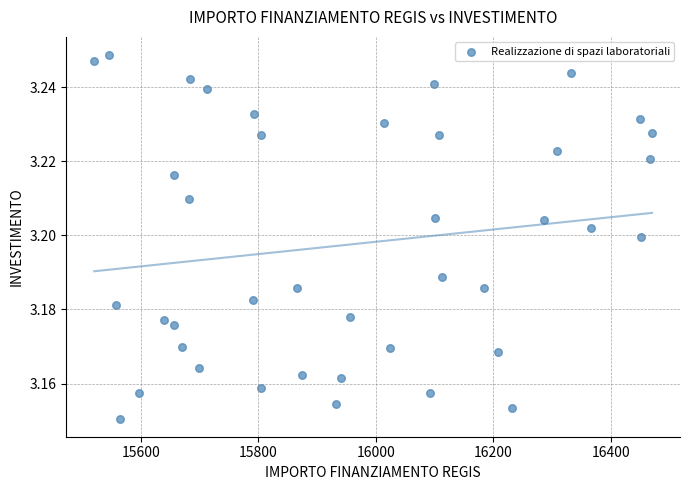

What is the range of X values (max minus min)?

949.3